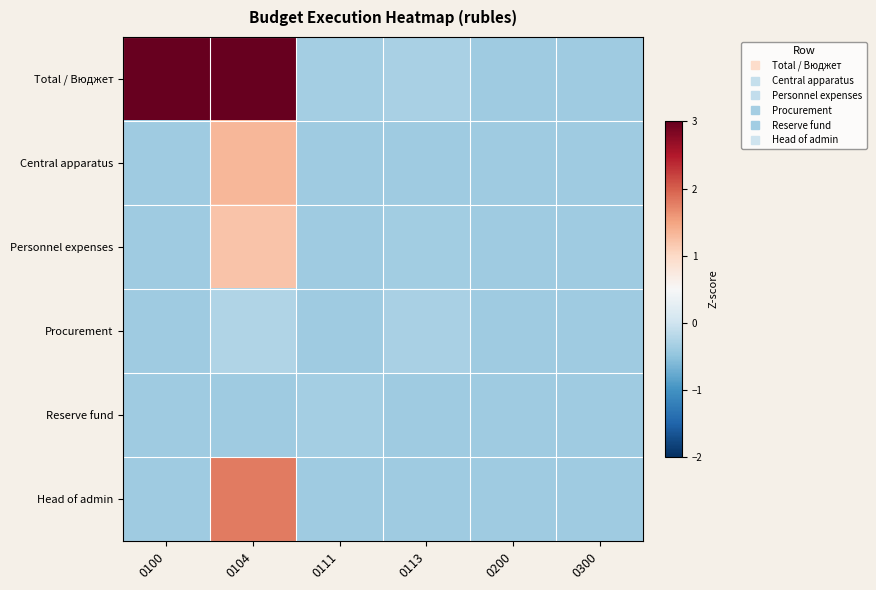

Reading right to left, transcribe all the data shown in this chart.

Total / Bюджет: 0300=-0.4	0200=-0.4	0113=-0.3	0111=-0.4	0104=3.5	0100=3.6
Central apparatus: 0300=-0.4	0200=-0.4	0113=-0.4	0111=-0.4	0104=1.3	0100=-0.4
Personnel expenses: 0300=-0.4	0200=-0.4	0113=-0.4	0111=-0.4	0104=1.2	0100=-0.4
Procurement: 0300=-0.4	0200=-0.4	0113=-0.3	0111=-0.4	0104=-0.3	0100=-0.4
Reserve fund: 0300=-0.4	0200=-0.4	0113=-0.4	0111=-0.4	0104=-0.4	0100=-0.4
Head of admin: 0300=-0.4	0200=-0.4	0113=-0.4	0111=-0.4	0104=1.8	0100=-0.4